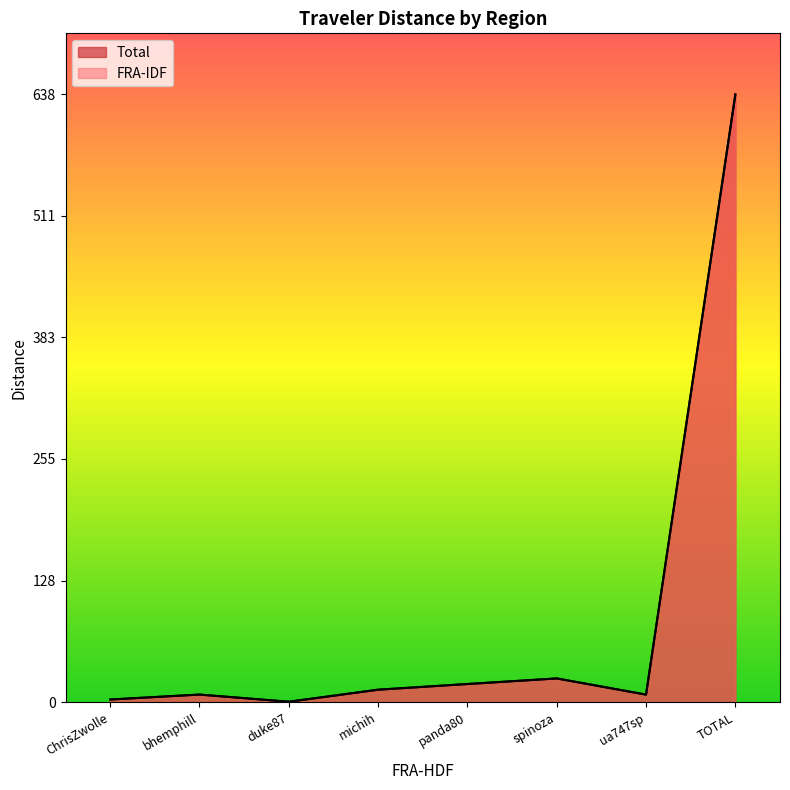

Where is FRA-IDF nearest to the value 318?

spinoza